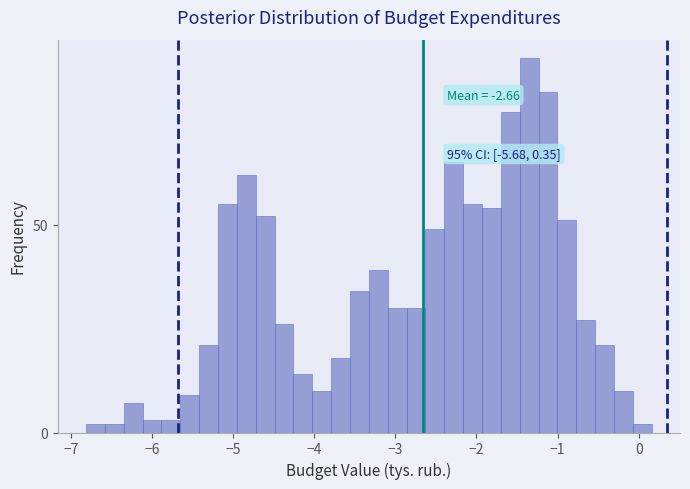

Around what value on the x-axis is the tallest bar? Give the approximate position of its centre, as read against the axis.

-1.3